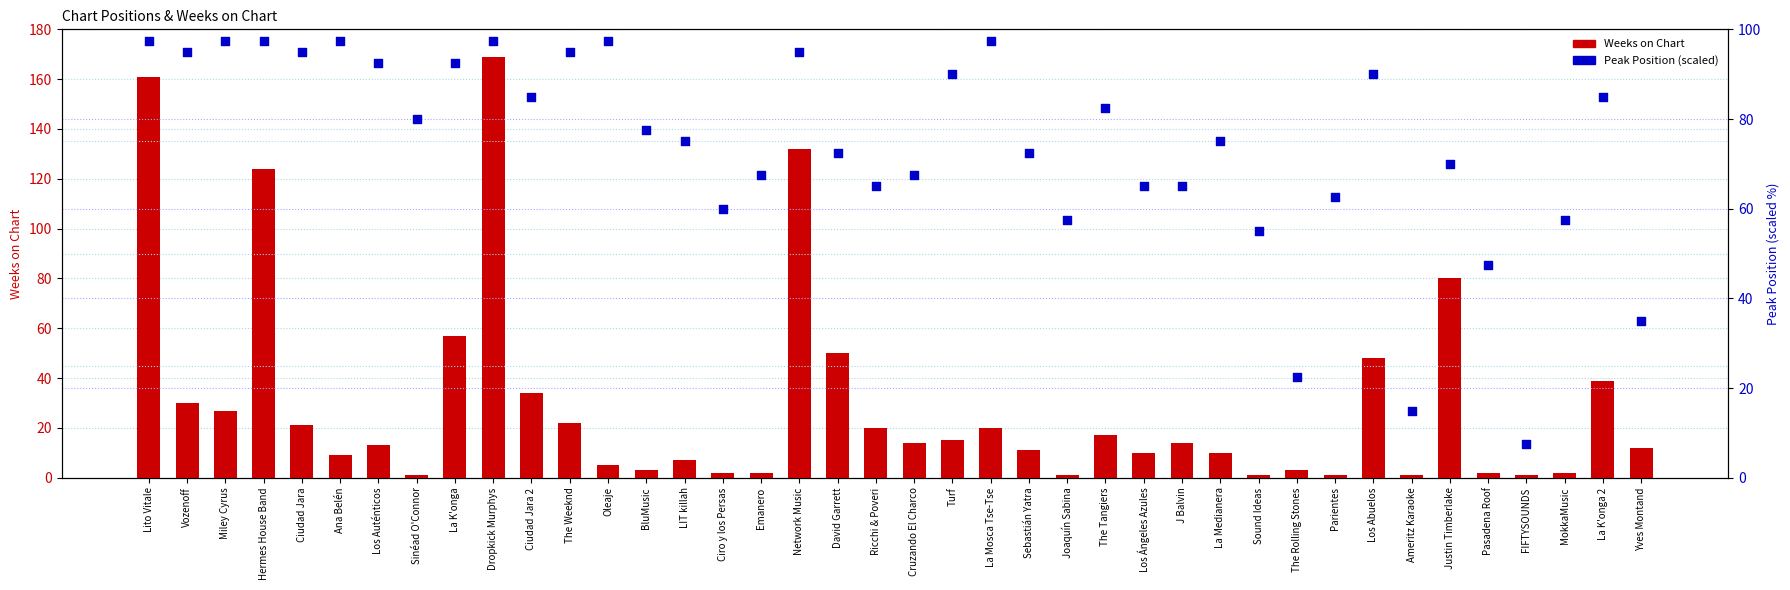

Which series has the largest total across all categories?

Peak Position (scaled)